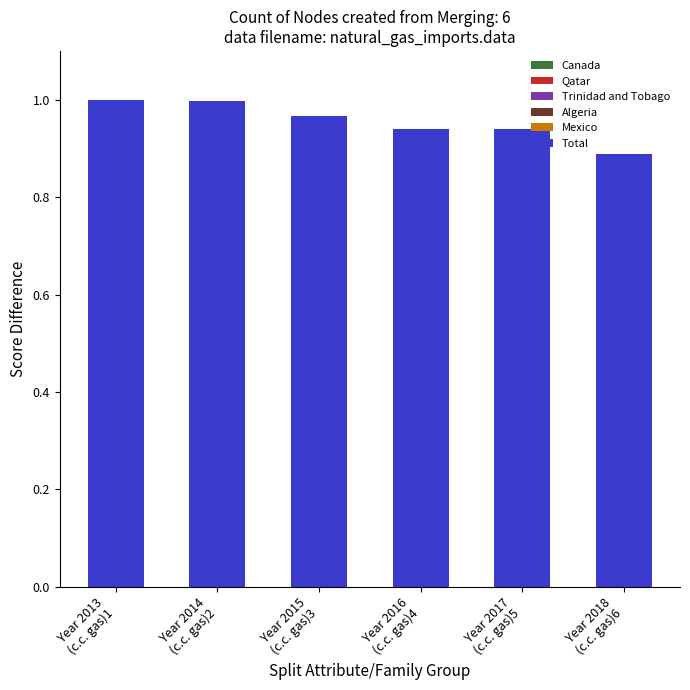

At which label is Qatar closest to 0?

Year 2018
(c.c. gas)6